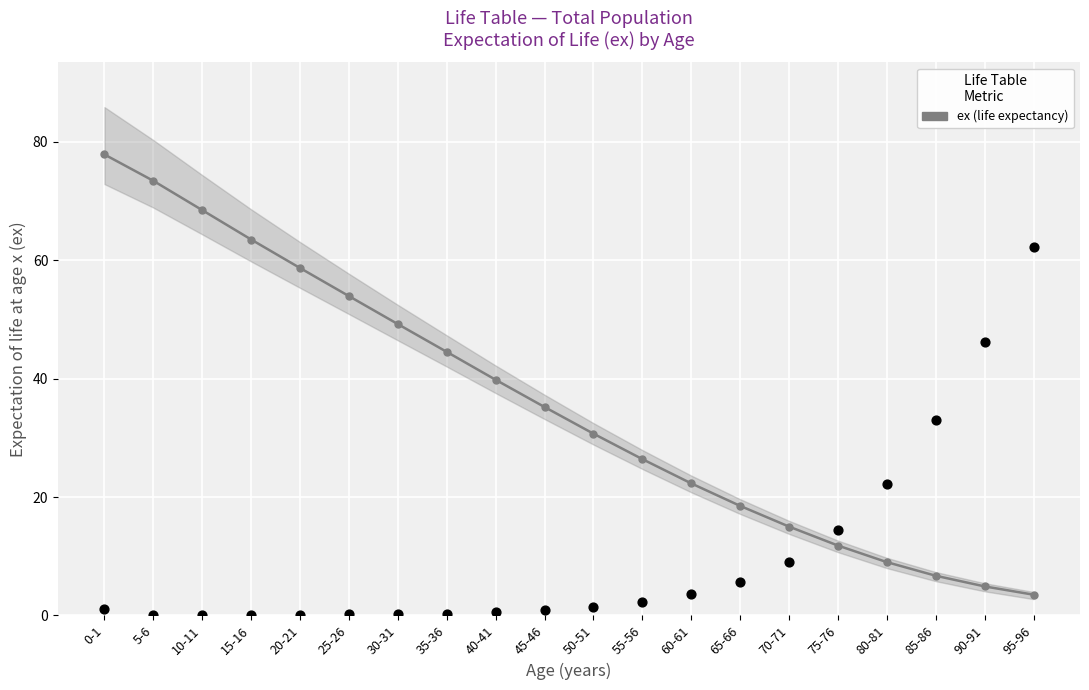

Between 35-36 and 85-86, which is larger?

35-36